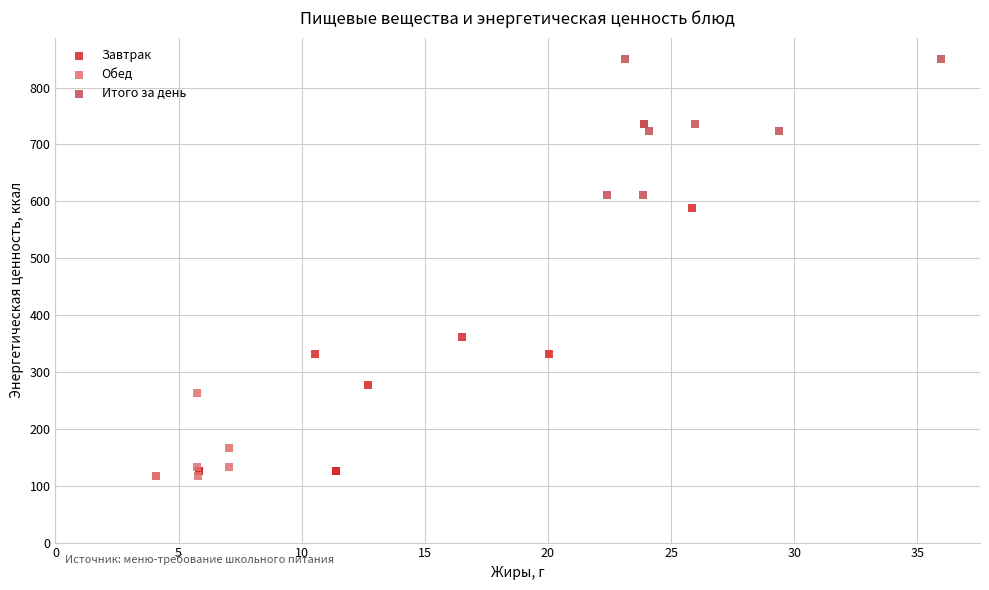

Which series reaches the maximum Y coordinate?

Итого за день